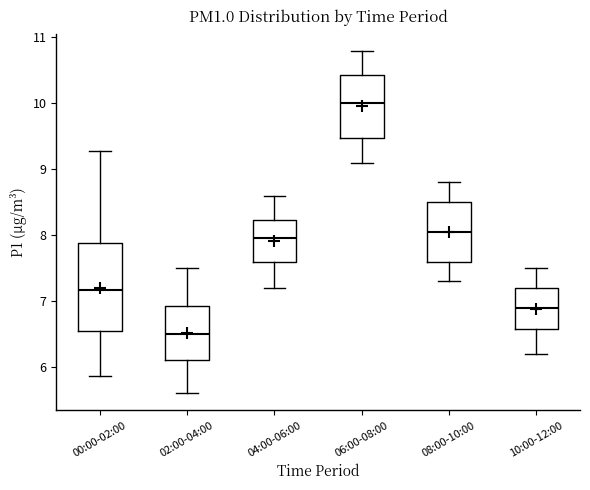

Comparing the boxes themselves (not the whiskers), which one is the tallest?

00:00-02:00